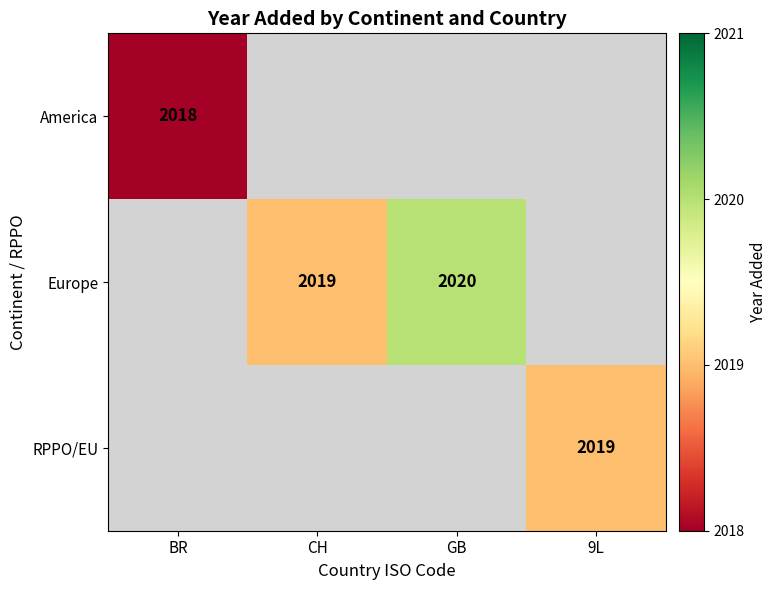

Is it true that America equals 2018 at BR?

True